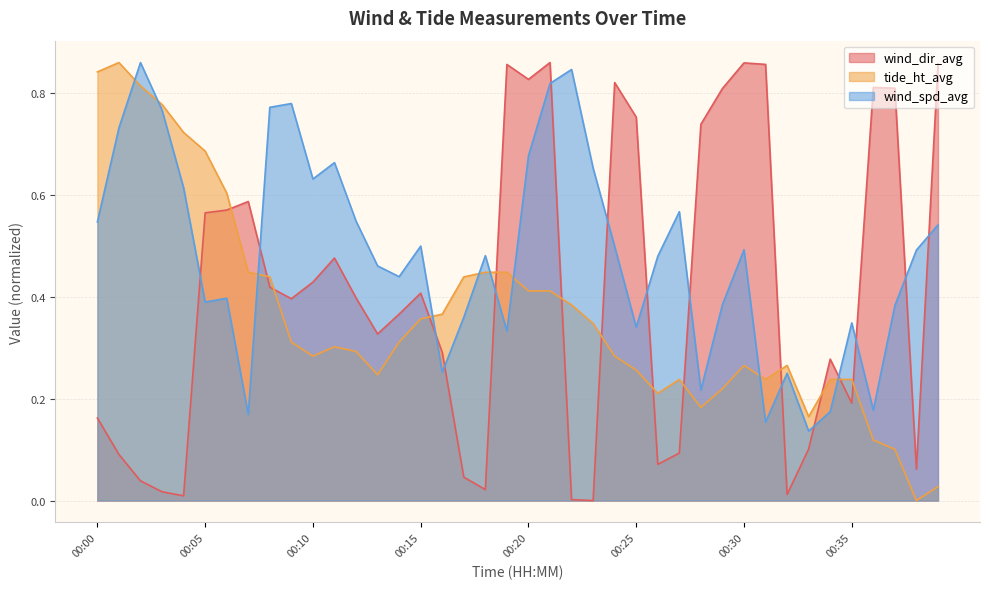

How many intersections are there between wind_spd_avg and tide_ht_avg?

9